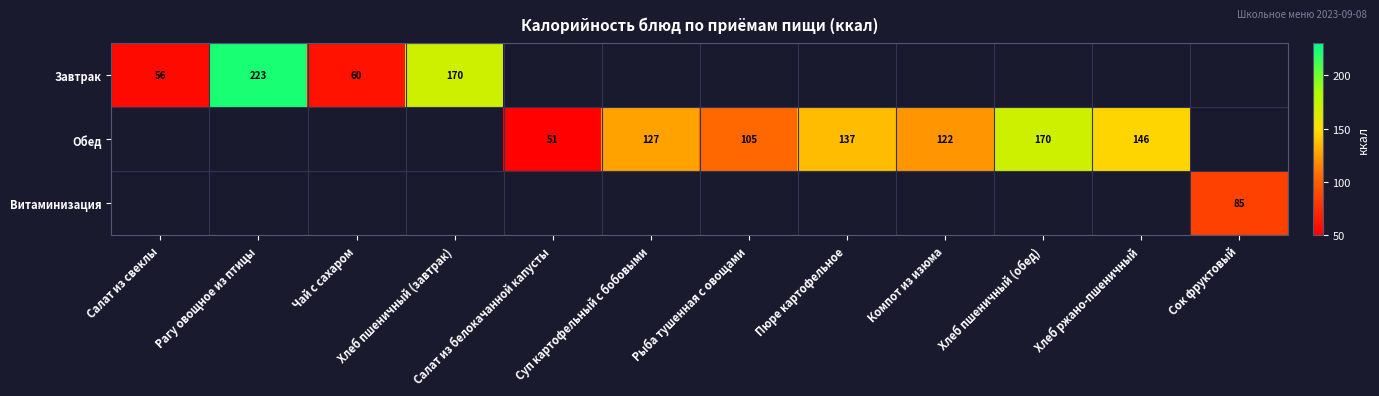

True or false: Обед has a value of 99 at Хлеб пшеничный (обед).

False